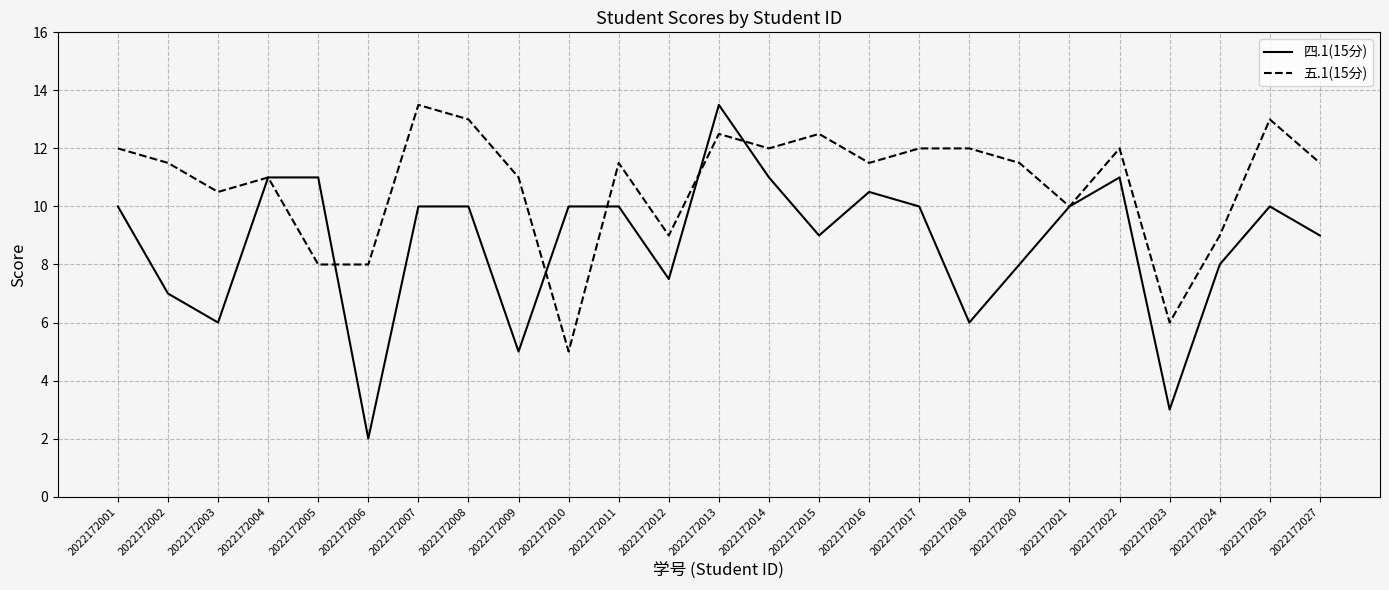

Reading left to right, transcribe all the data shown in this chart.

四.1(15分): 10.0	7.0	6.0	11.0	11.0	2.0	10.0	10.0	5.0	10.0	10.0	7.5	13.5	11.0	9.0	10.5	10.0	6.0	8.0	10.0	11.0	3.0	8.0	10.0	9.0
五.1(15分): 12.0	11.5	10.5	11.0	8.0	8.0	13.5	13.0	11.0	5.0	11.5	9.0	12.5	12.0	12.5	11.5	12.0	12.0	11.5	10.0	12.0	6.0	9.0	13.0	11.5